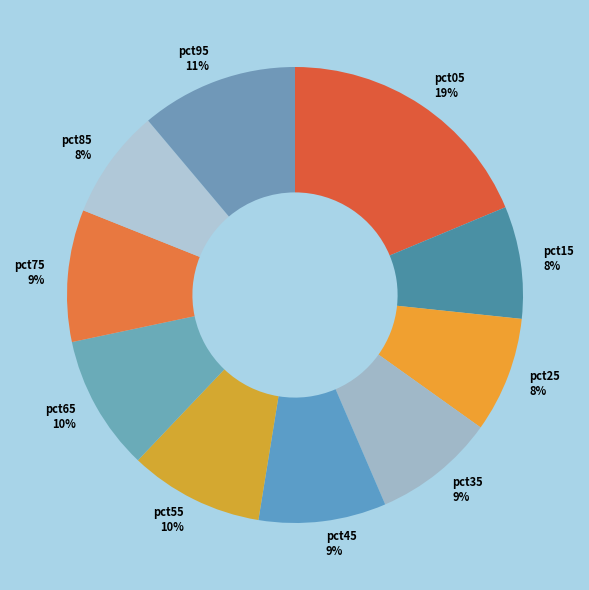

What percentage is the pct15 slice, to the nearest percent?

8%